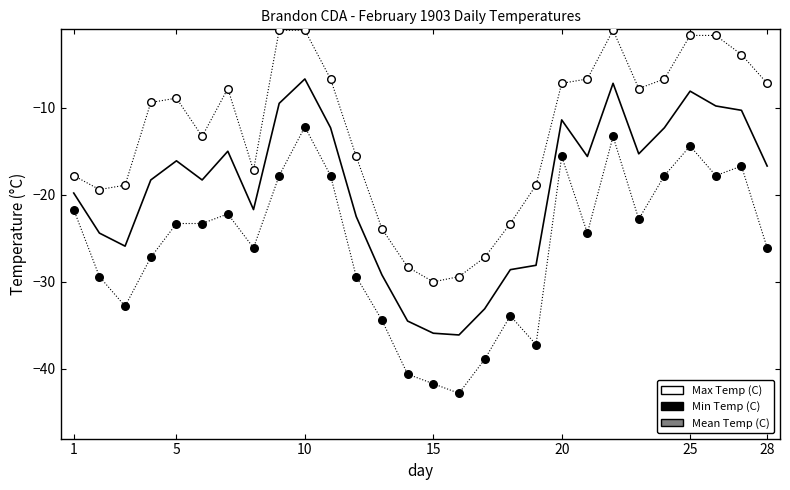

What are all the series names shown in the legend?

Mean Temp (C), Max Temp (C), Min Temp (C)